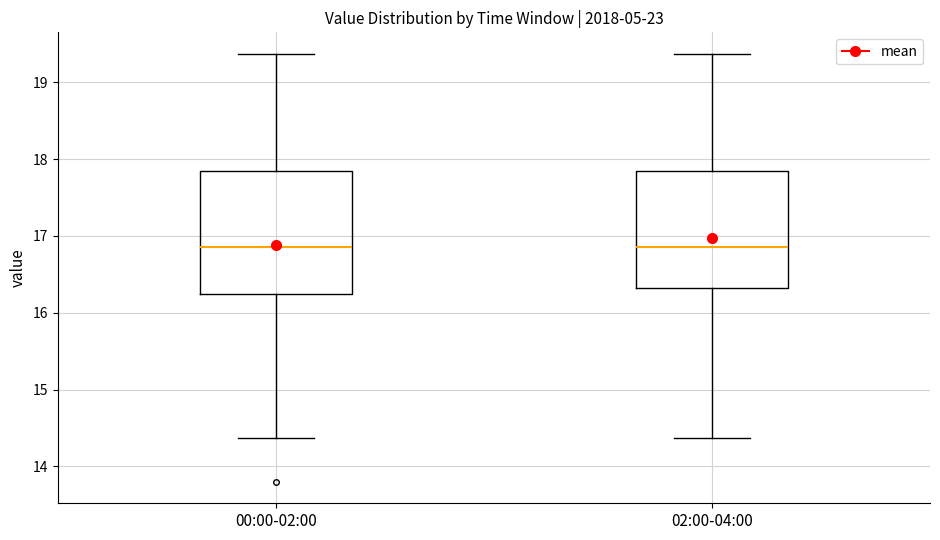

Reading left to right, read every box against the y-axis: the position of its median line, the range the box covers, and the ends of its whiskers. The values are not printed on the chart, so give them approximately, as read against the axis.

00:00-02:00: median 16.9, box 16.3 to 17.8, whiskers 14.4 to 19.4
02:00-04:00: median 16.9, box 16.3 to 17.8, whiskers 14.4 to 19.4